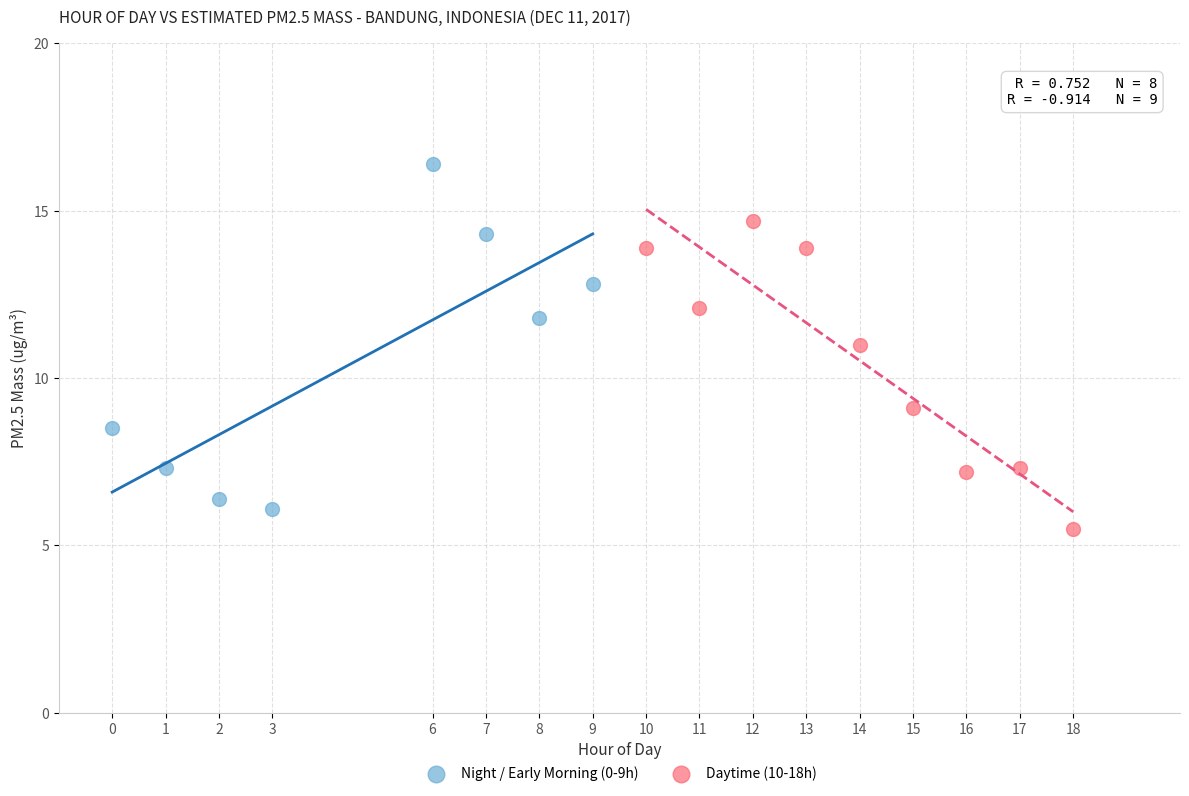

Which series contains the highest Y value?

Night / Early Morning (0-9h)